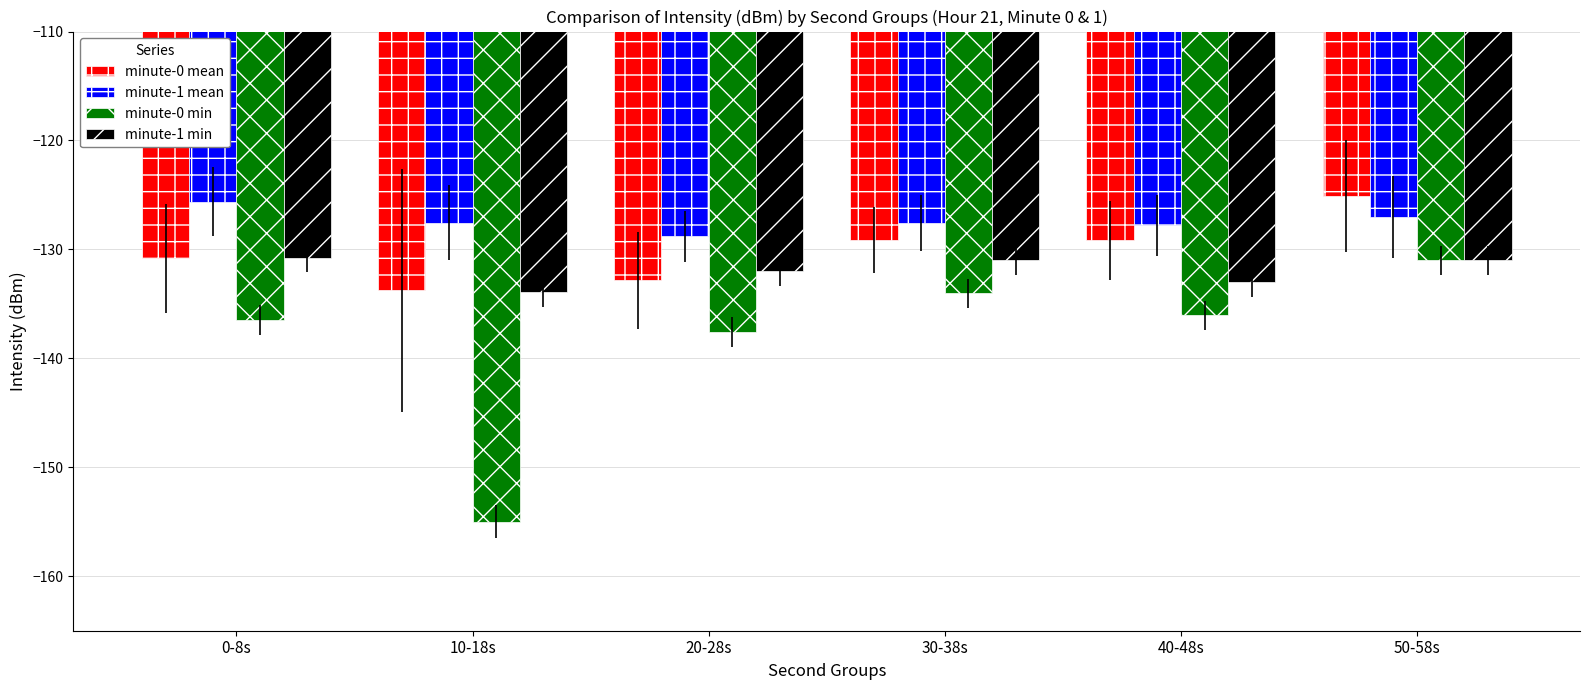

What is the difference between the maximum and second lowest values in the minute-1 mean series?

2.2